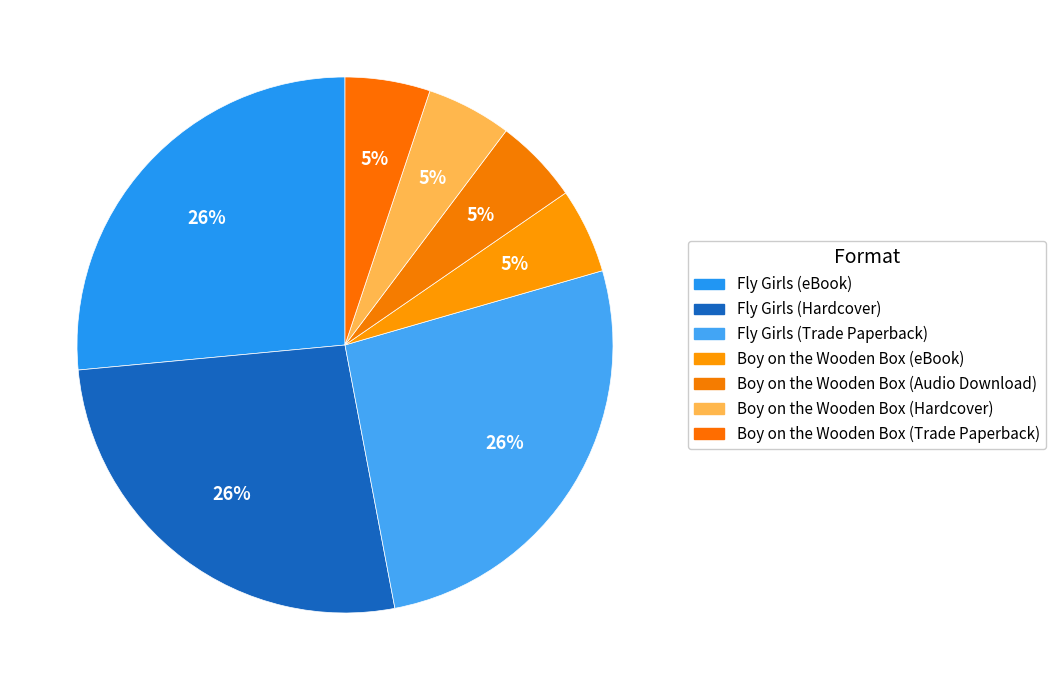

Count the number of slices in the pie.

7